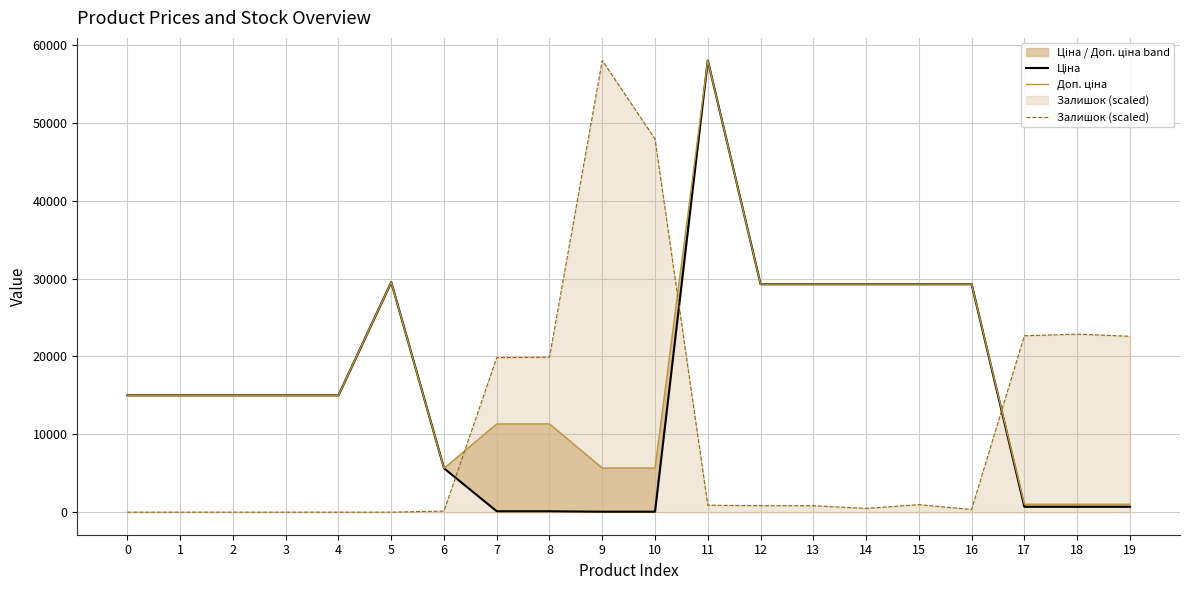

At which category does Ціна reach its first local peak?

5